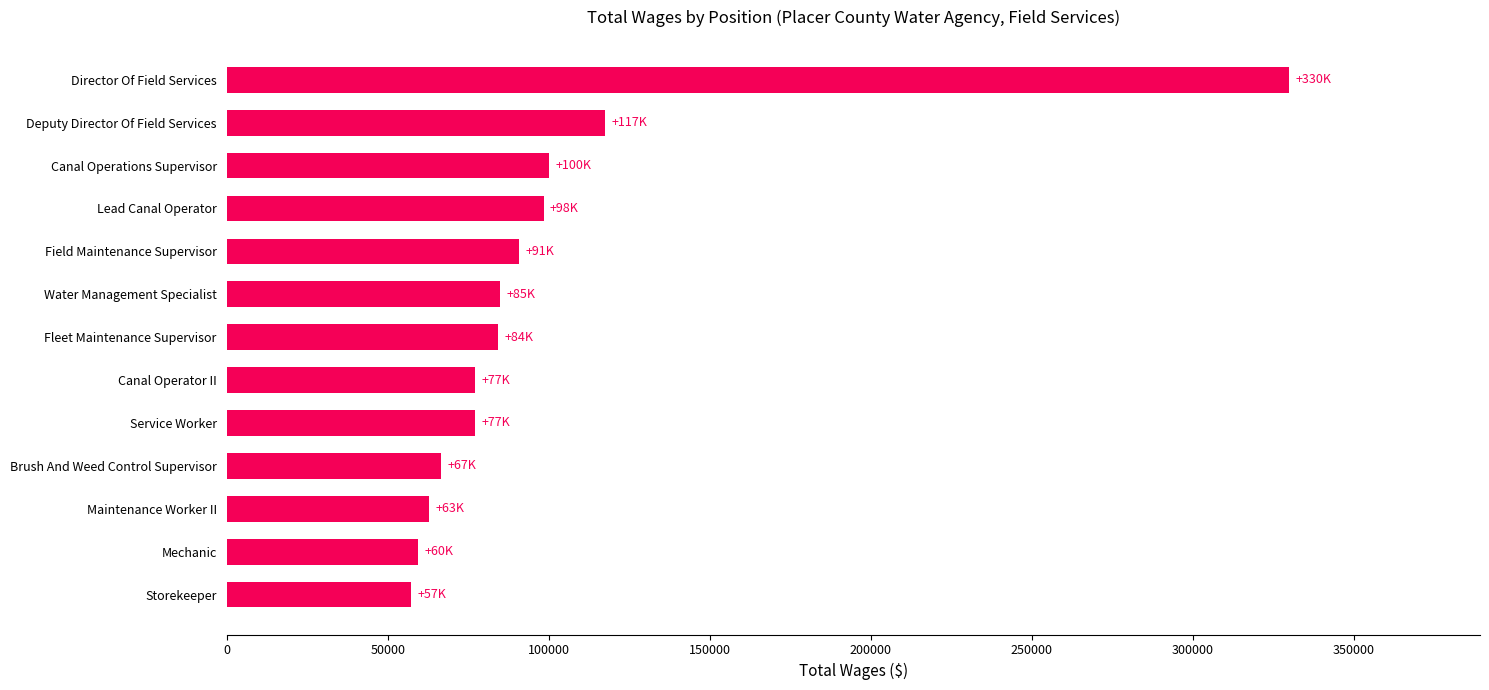

What is the change in value from Brush And Weed Control Supervisor to Lead Canal Operator?

+31731.0